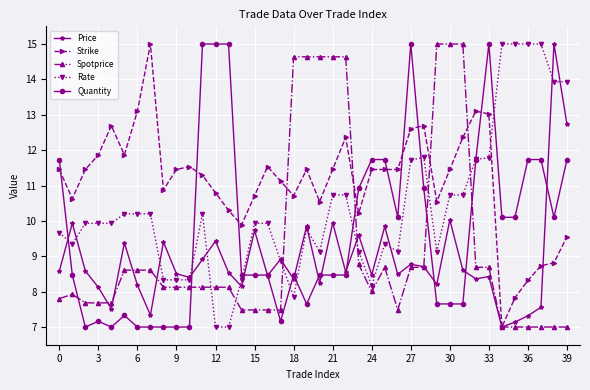

What is the lowest value of the Quantity series?

7.0